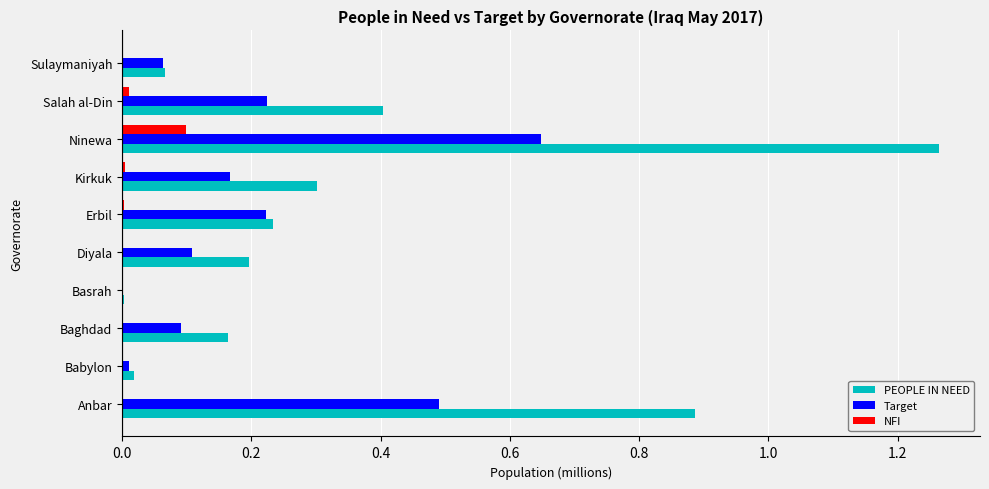

Which series changed the most between Anbar and Diyala?

PEOPLE IN NEED